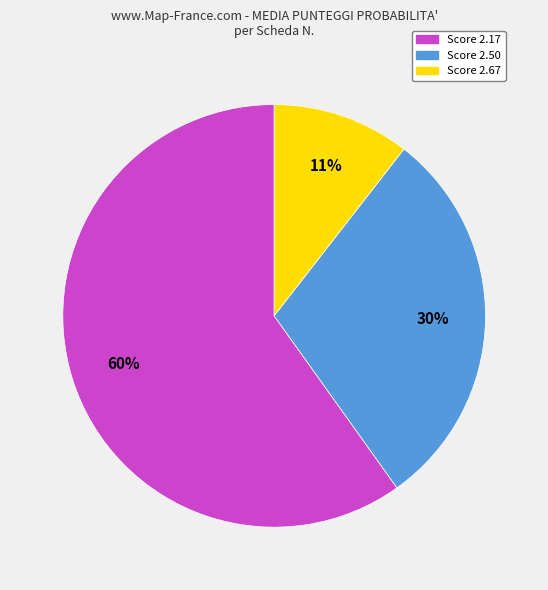

To the nearest percent, what is the average slice percentage?

33%